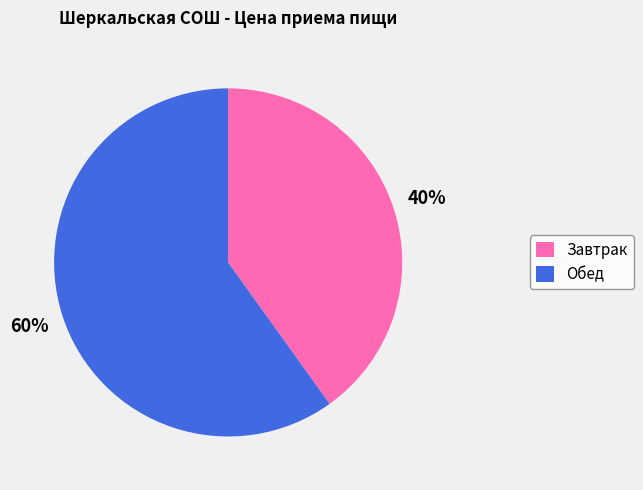

What percentage is the Обед slice, to the nearest percent?

60%